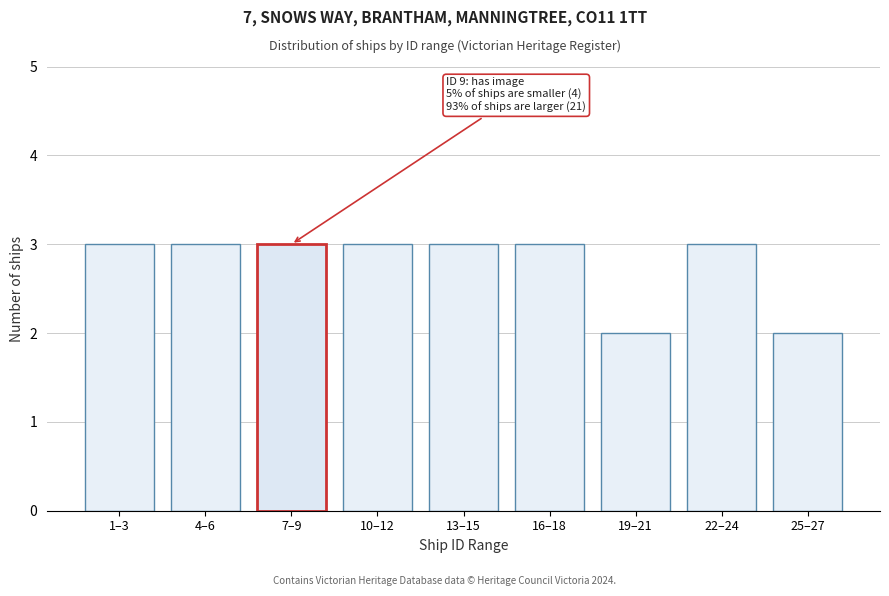

Reading right to left, transcribe all the data shown in this chart.

25–27=2	22–24=3	19–21=2	16–18=3	13–15=3	10–12=3	7–9=3	4–6=3	1–3=3